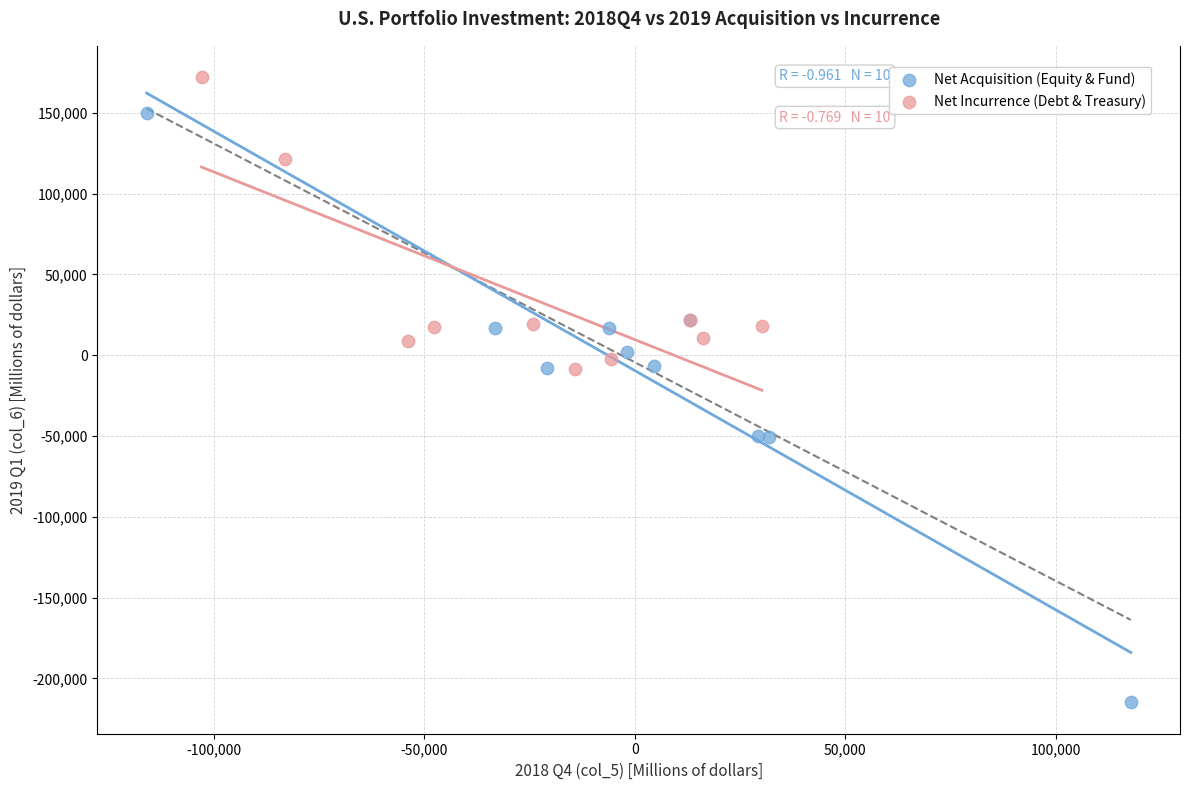

Which series reaches the maximum Y coordinate?

Net Incurrence (Debt & Treasury)